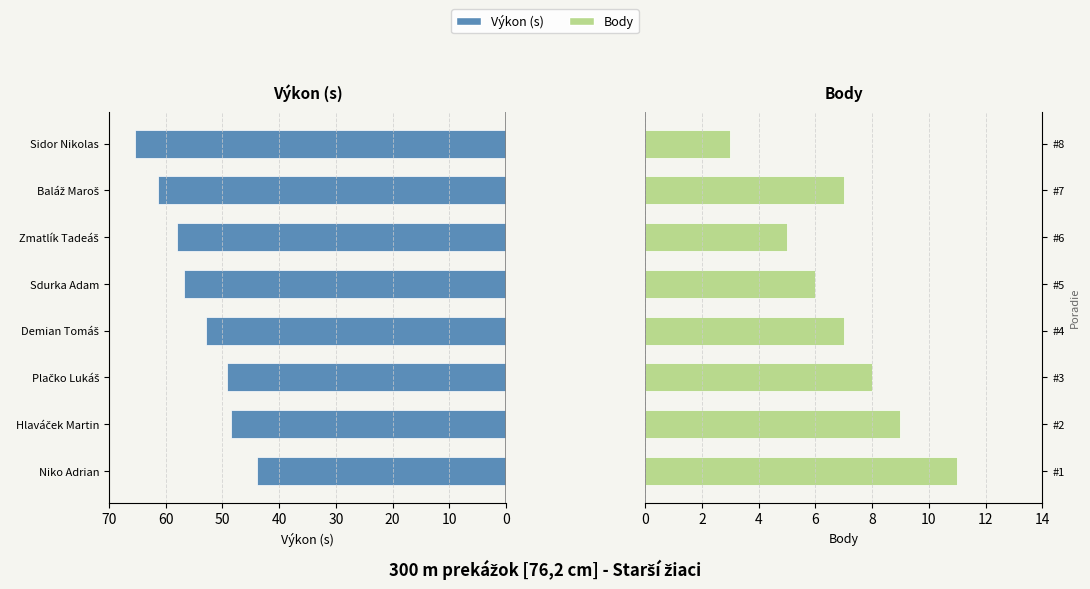

Which series changed the most between 10 and 70?

Výkon